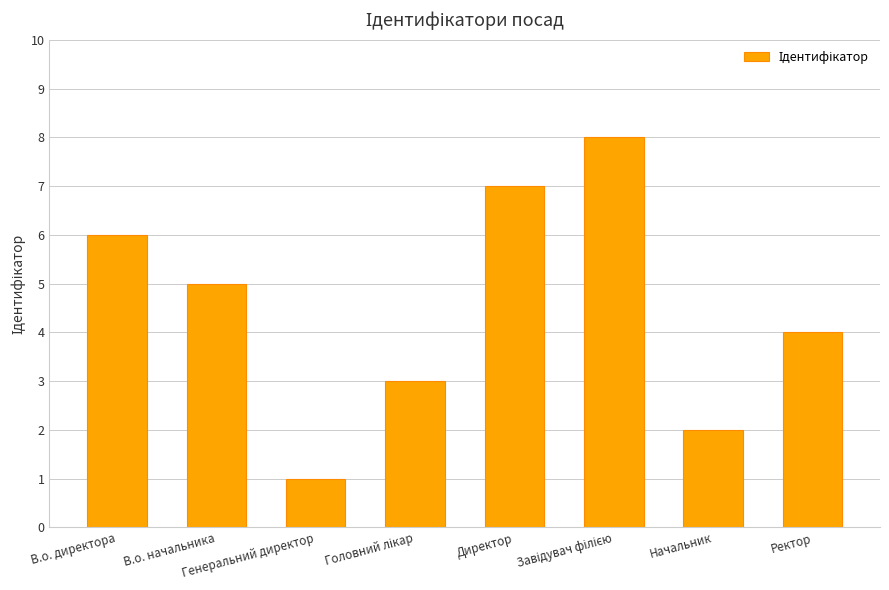

How many bars are there in total?

8